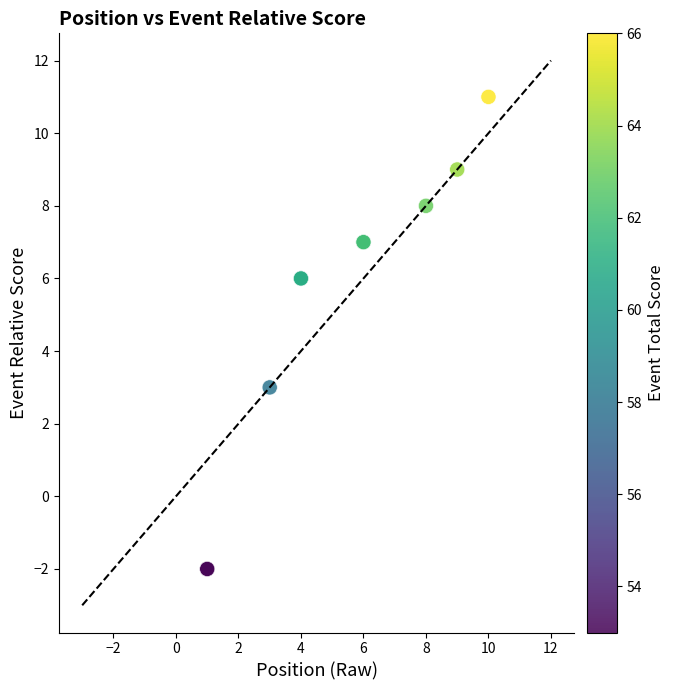

What Y value in the scatter plot is closest to 4?

3